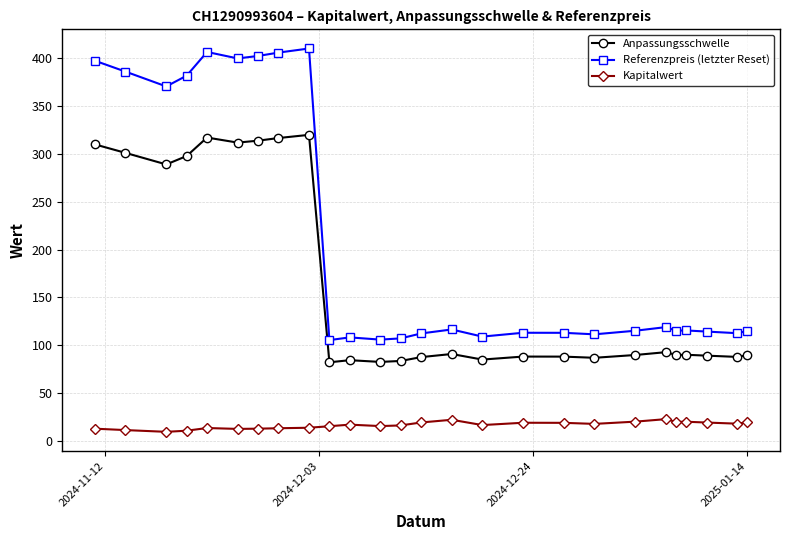

Count the number of categories in the chart.

26